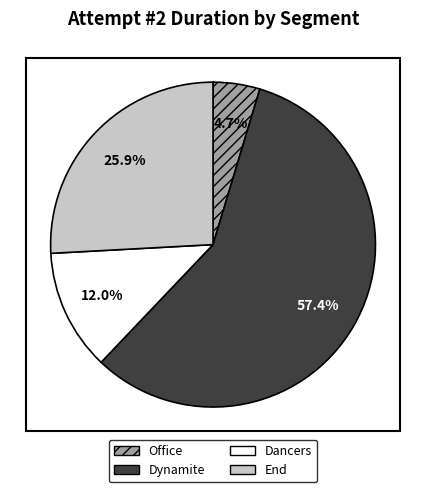

Count the number of slices in the pie.

4